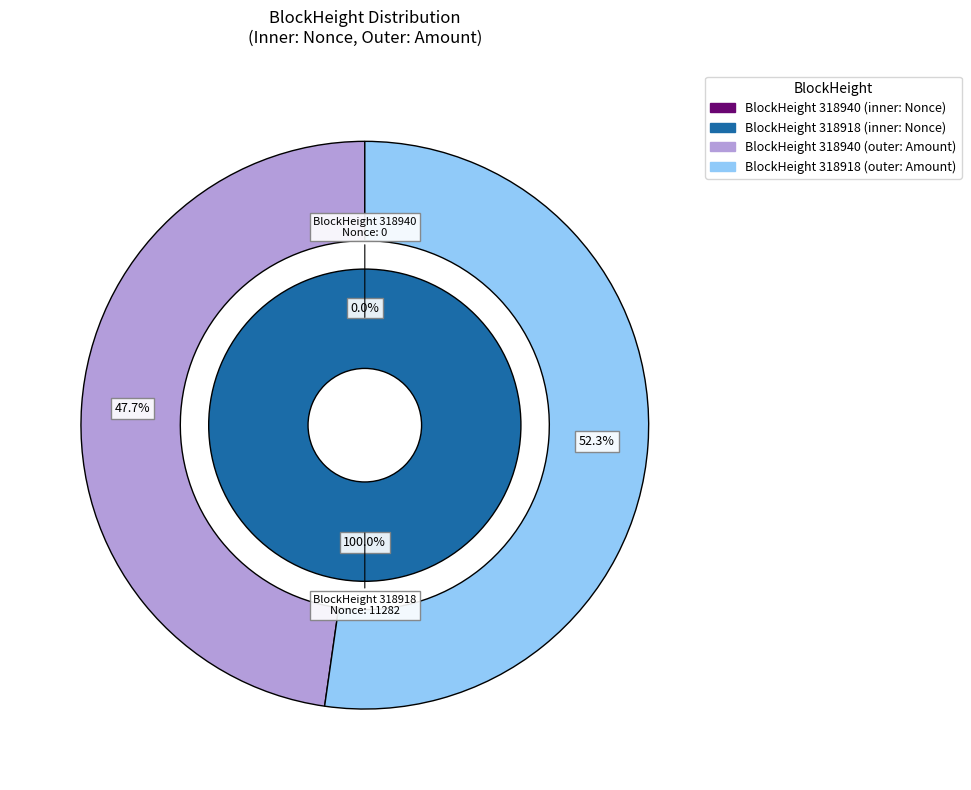

To the nearest percent, what percentage of the pie is 318918?

100%